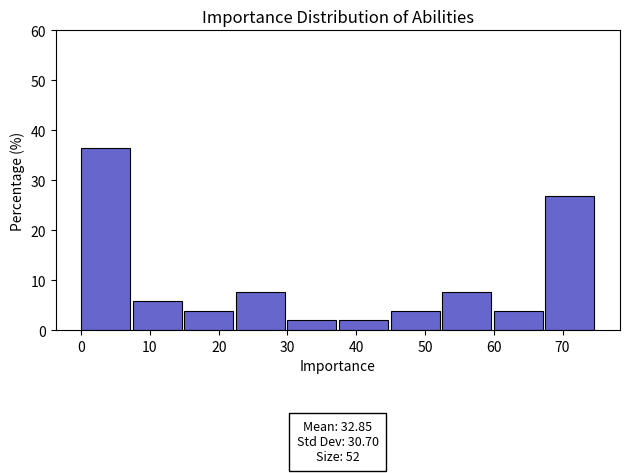

Which range on the x-axis has the tallest bar?

0.0 to 7.5